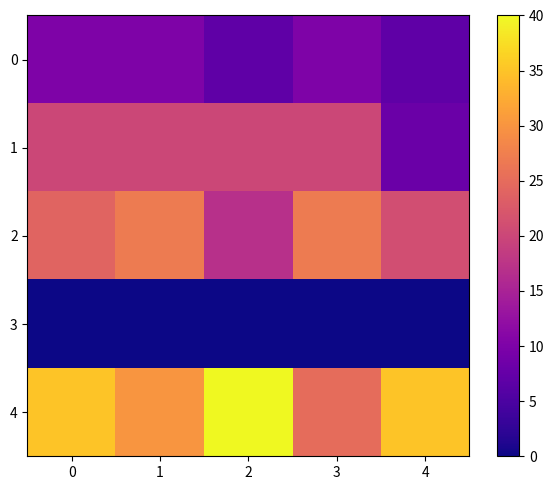

How many series are shown in this chart?

5